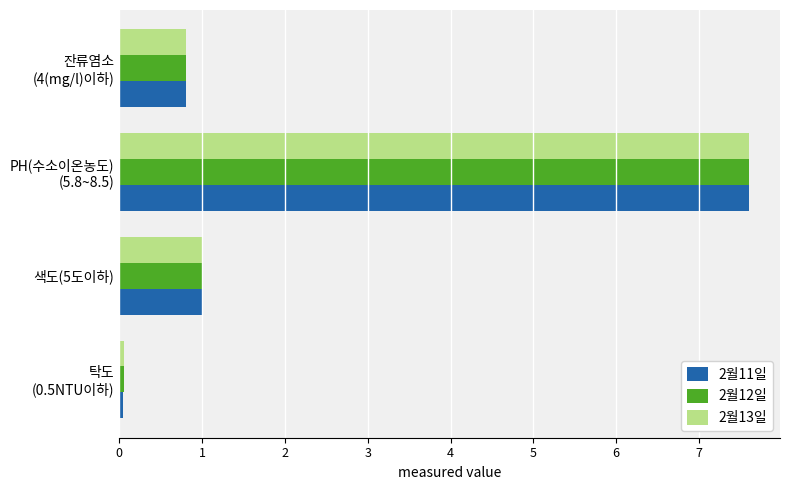

The 2월12일 series shows 1.5 at 색도(5도이하). True or false?

False